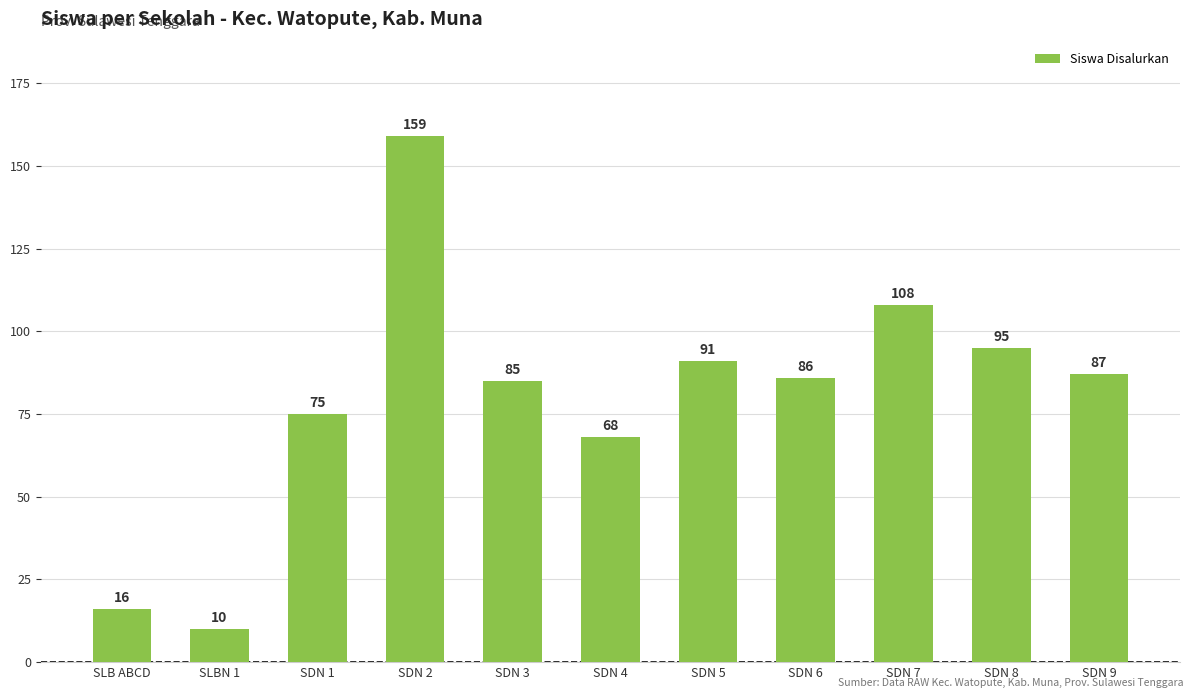

How many values are below 86?

5